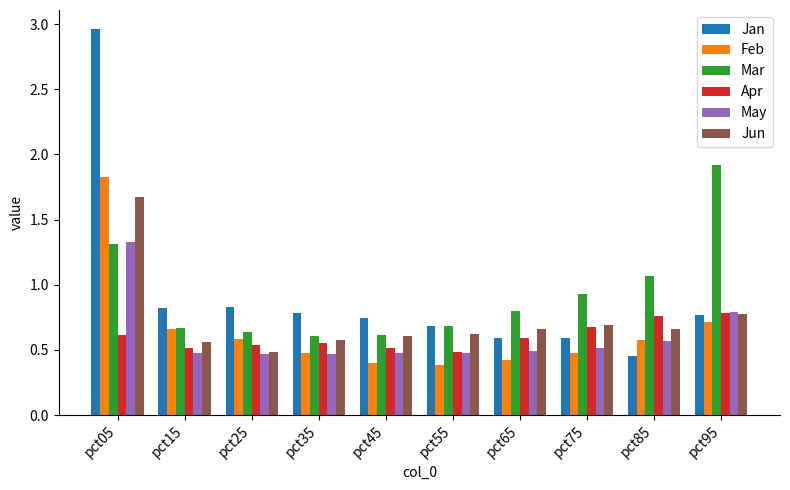

Which category has the highest value across all series?

pct05